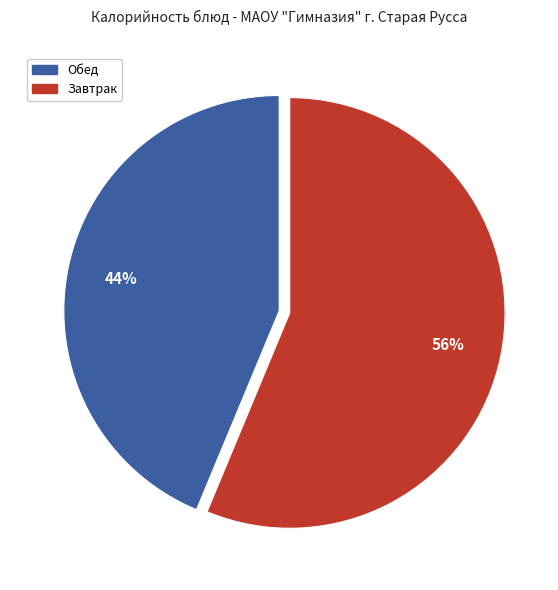

Is there any slice that represents more than half of the pie?

Yes